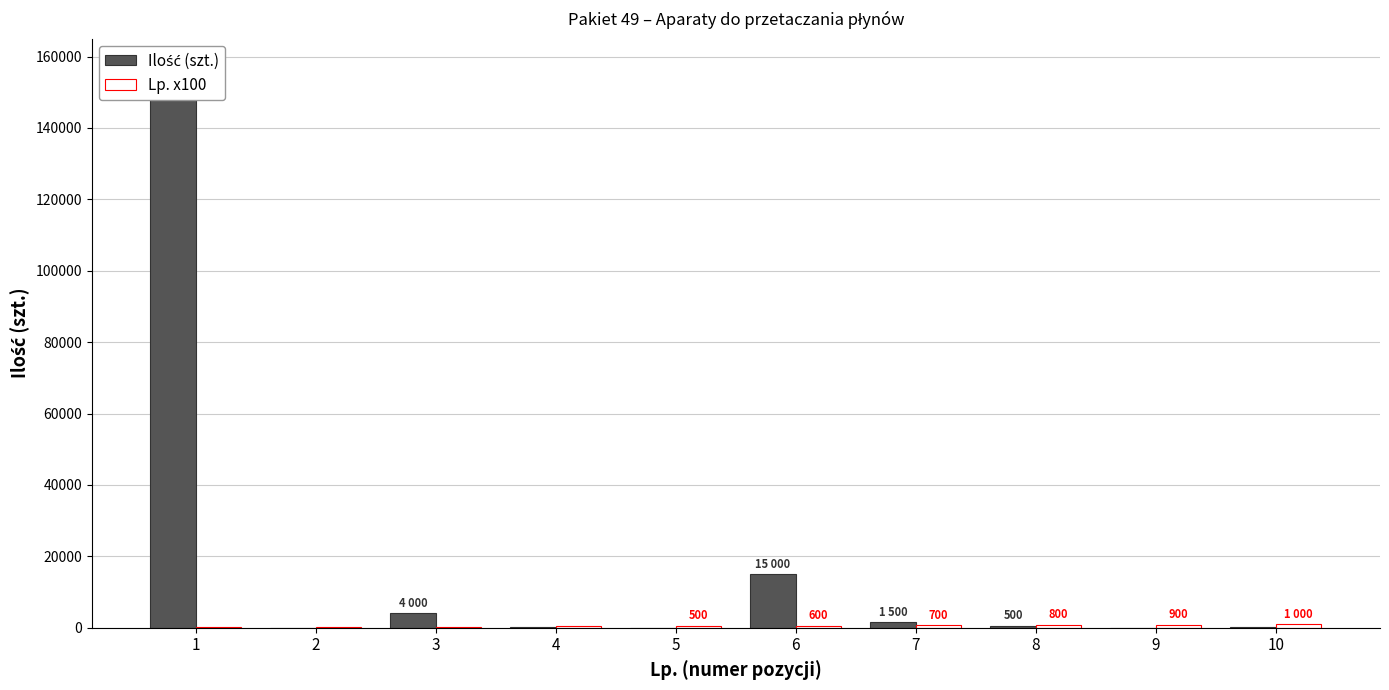

Is the value of Ilość (szt.) at 7 greater than the value of Lp. x100 at 8?

Yes